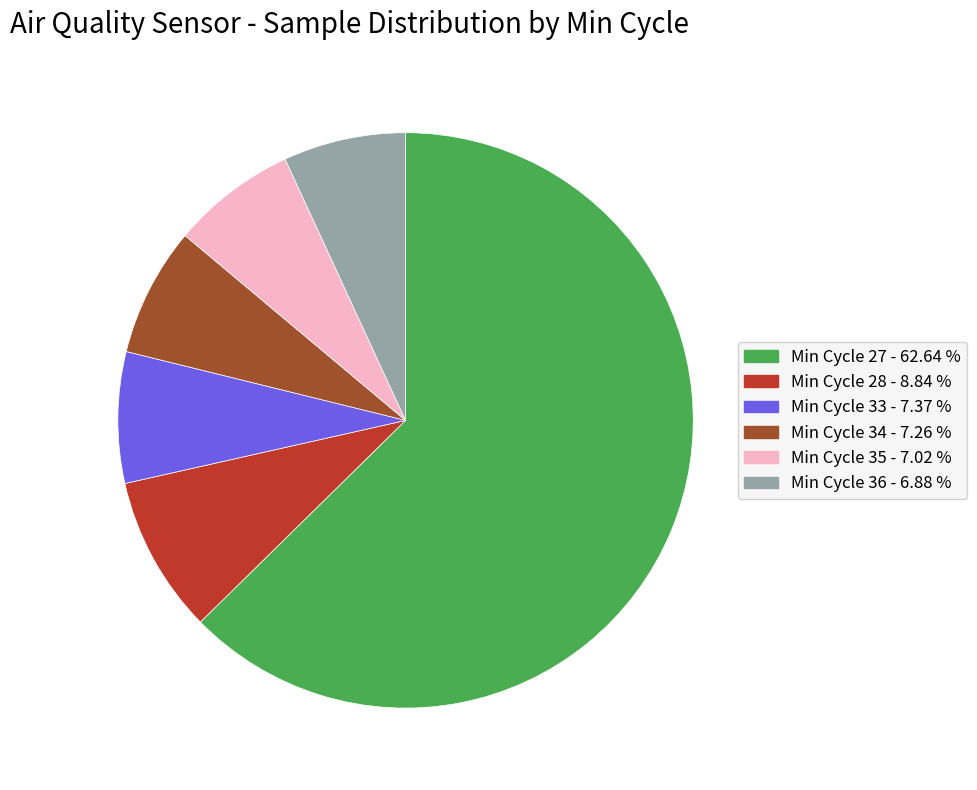

What is the ratio of the value at Min Cycle 36 - 6.88 % to the value at Min Cycle 28 - 8.84 %?

0.8